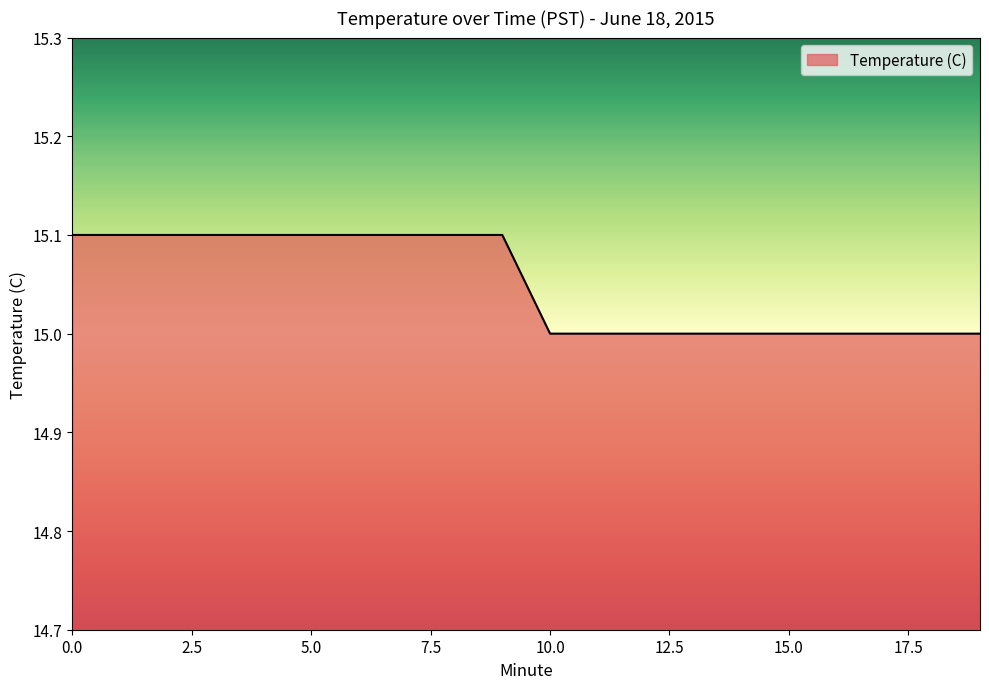

What is the maximum value shown in the chart?

15.1